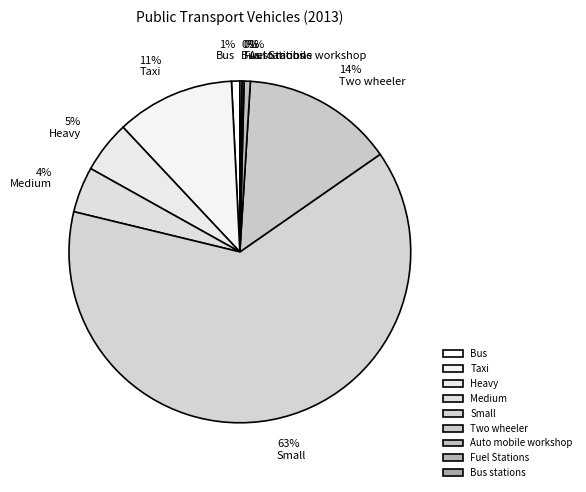

What percentage is the Auto mobile workshop slice, to the nearest percent?

1%